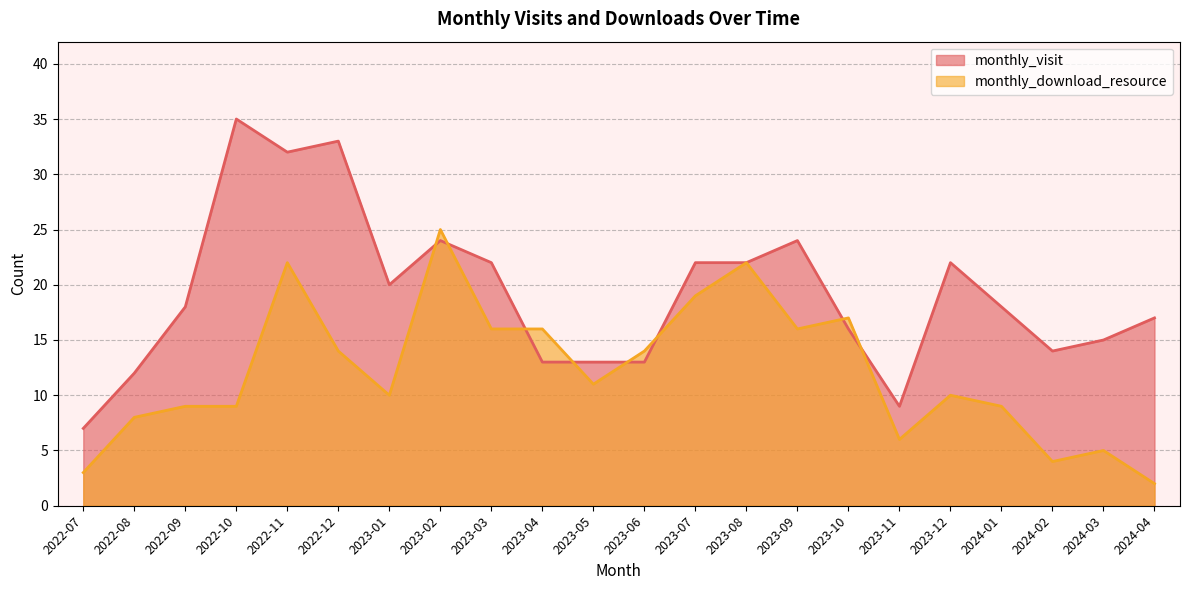

What is the smallest value displayed?

2